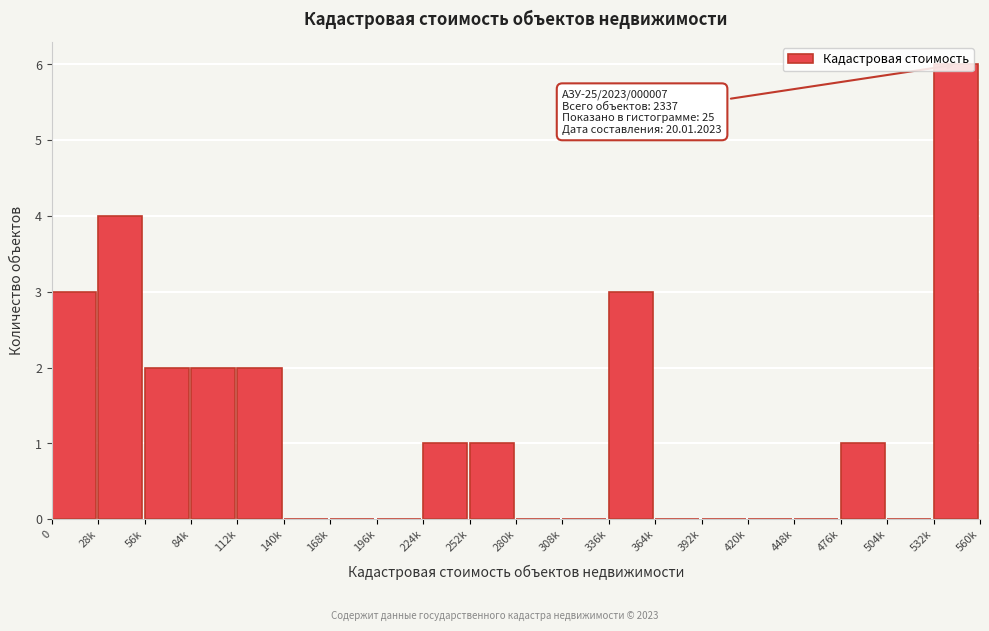

Is it true that the value at 392k is 0?

True